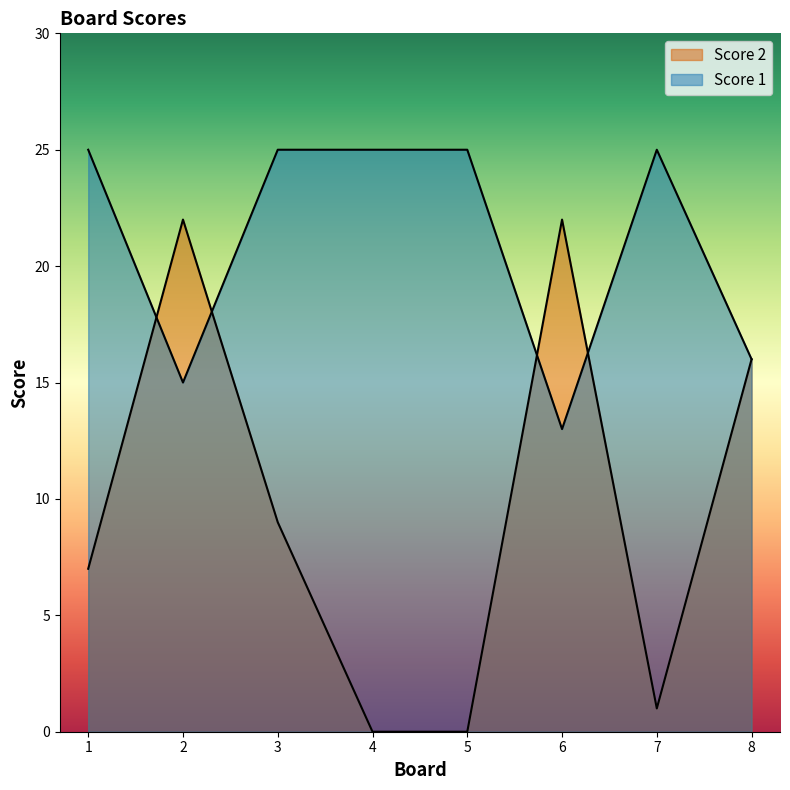

What is the total value across all series at 2?

37